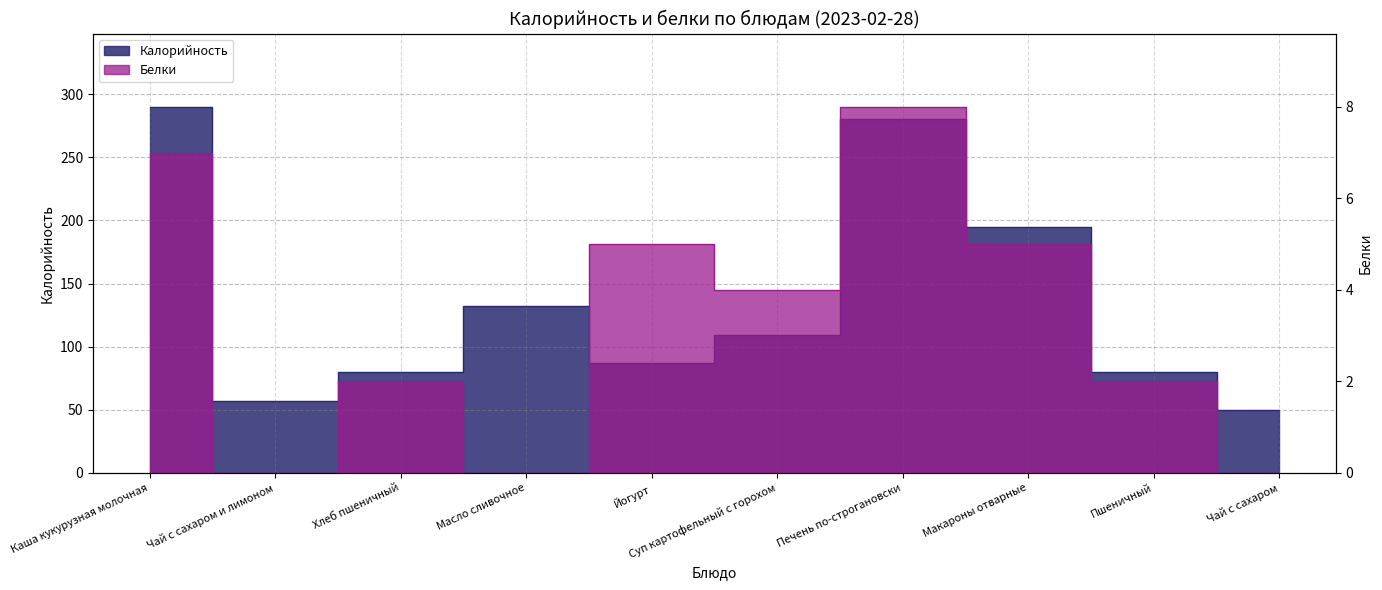

Reading left to right, extract all data points from this chart.

Калорийность: Каша кукурузная молочная=290	Чай с сахаром и лимоном=57	Хлеб пшеничный=80	Масло сливочное=132	Йогурт=87	Суп картофельный с горохом=109	Печень по-строгановски=280	Макароны отварные=195	Пшеничный=80	Чай с сахаром=50
Белки: Каша кукурузная молочная=7	Чай с сахаром и лимоном=0	Хлеб пшеничный=2	Масло сливочное=0	Йогурт=5	Суп картофельный с горохом=4	Печень по-строгановски=8	Макароны отварные=5	Пшеничный=2	Чай с сахаром=0